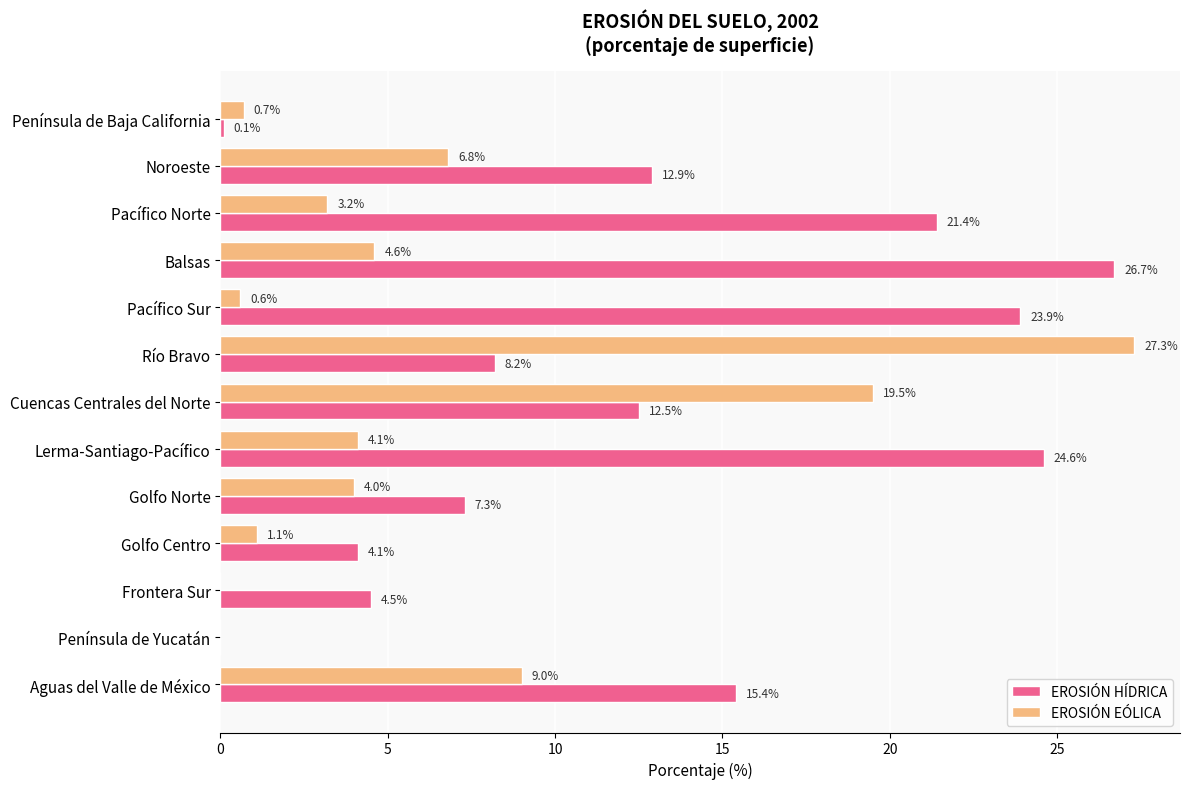

What are all the series names shown in the legend?

EROSIÓN HÍDRICA, EROSIÓN EÓLICA